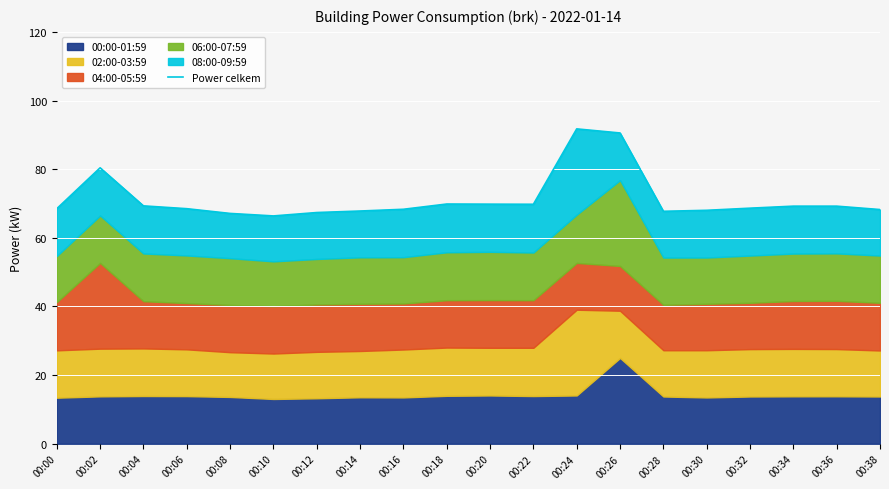

List the labels in order of value, largest first.

00:24, 00:26, 00:02, 00:18, 00:20, 00:22, 00:04, 00:34, 00:36, 00:32, 00:00, 00:06, 00:16, 00:38, 00:30, 00:14, 00:28, 00:12, 00:08, 00:10